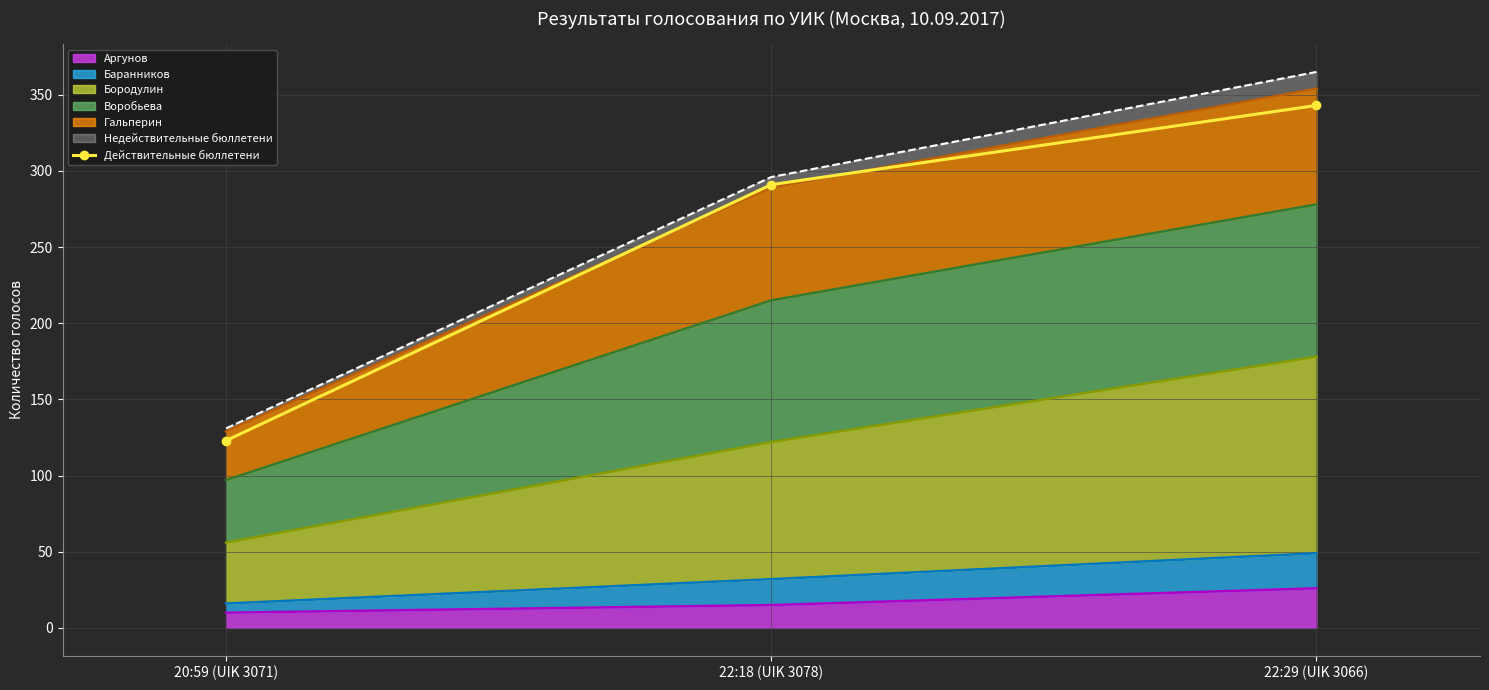

Rank the categories by value from lowest to highest.

20:59 (UIK 3071), 22:18 (UIK 3078), 22:29 (UIK 3066)